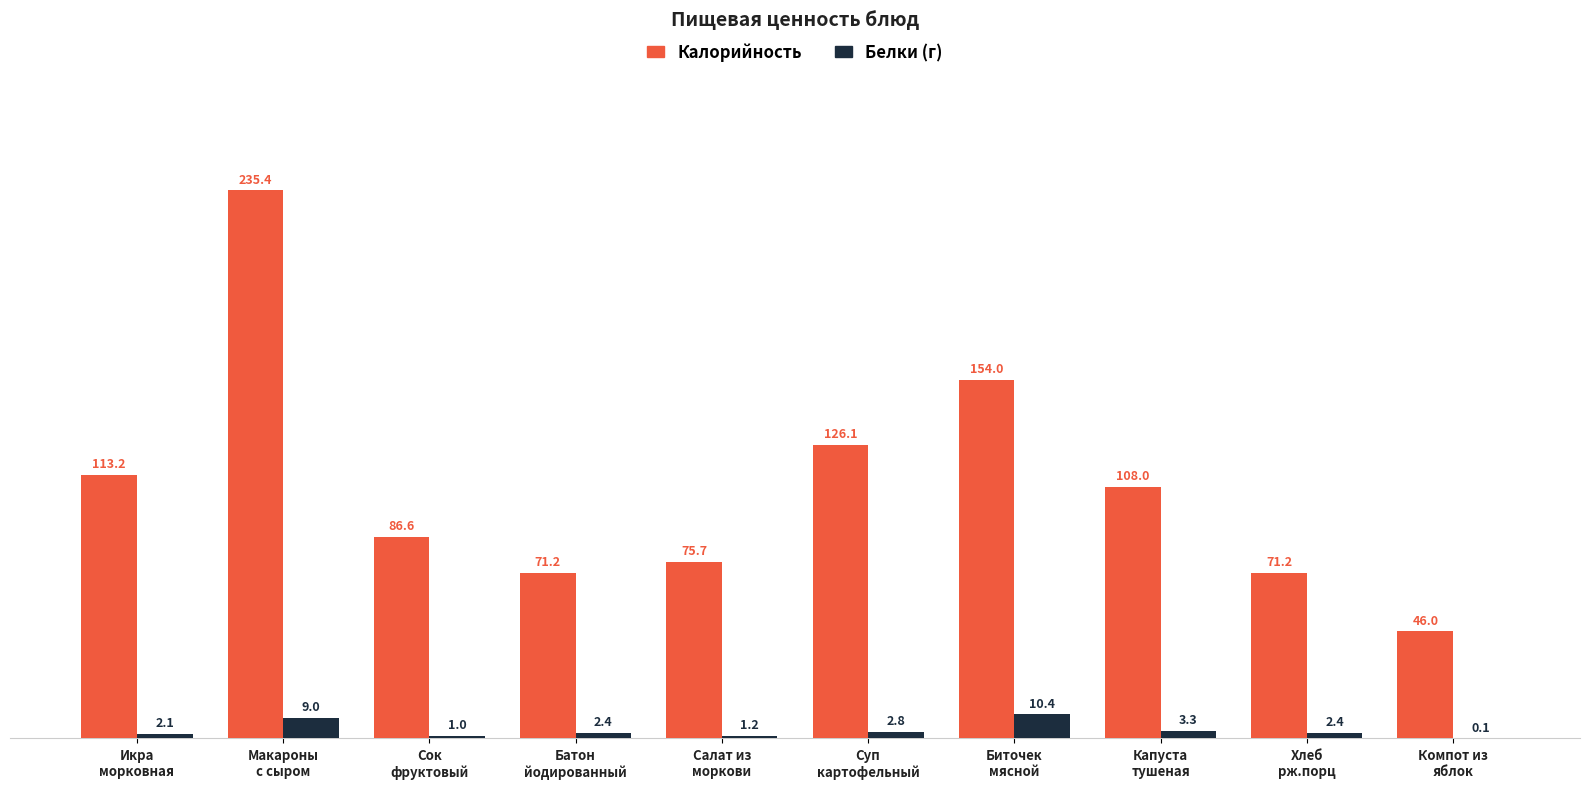

Are the bars grouped side by side (vs. stacked)?

Yes